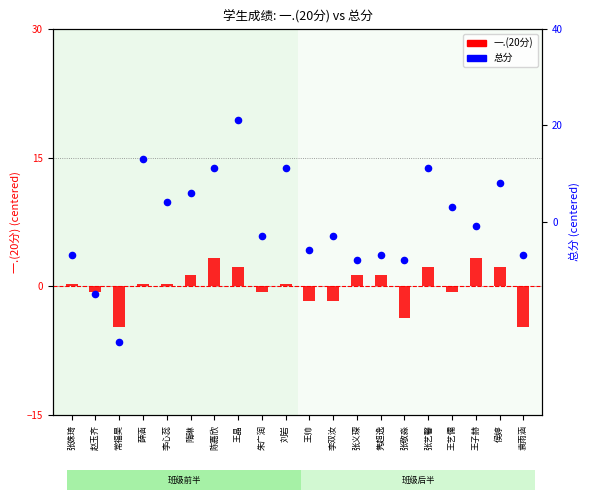

At how many categories does at least one series exceed 13?

2